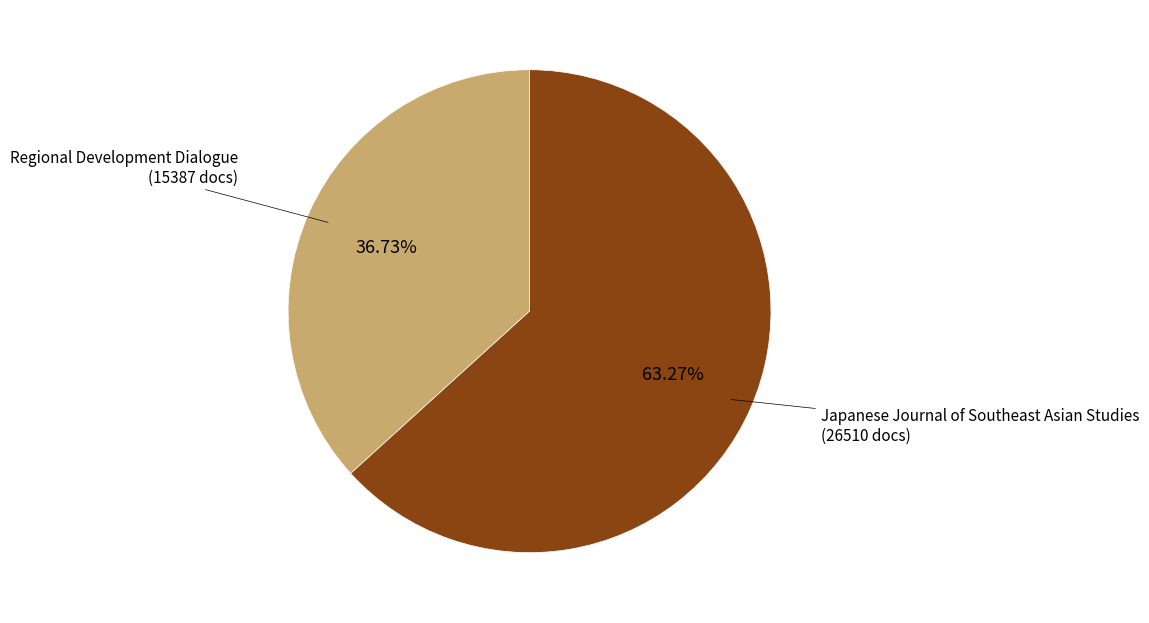

Does any single category account for the majority?

Yes